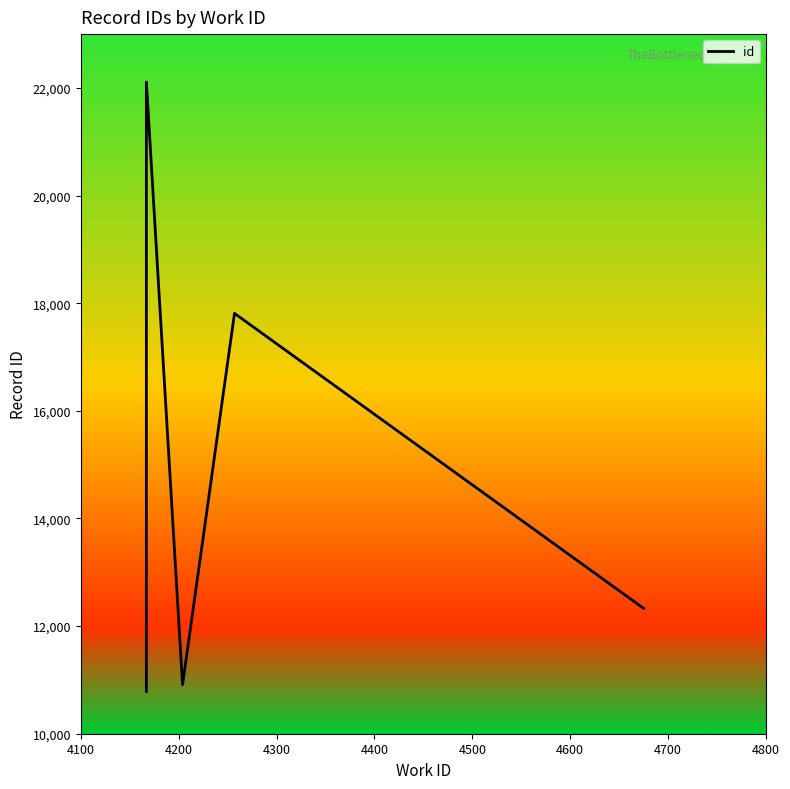

True or false: the data shows 24793 at 4700.

False